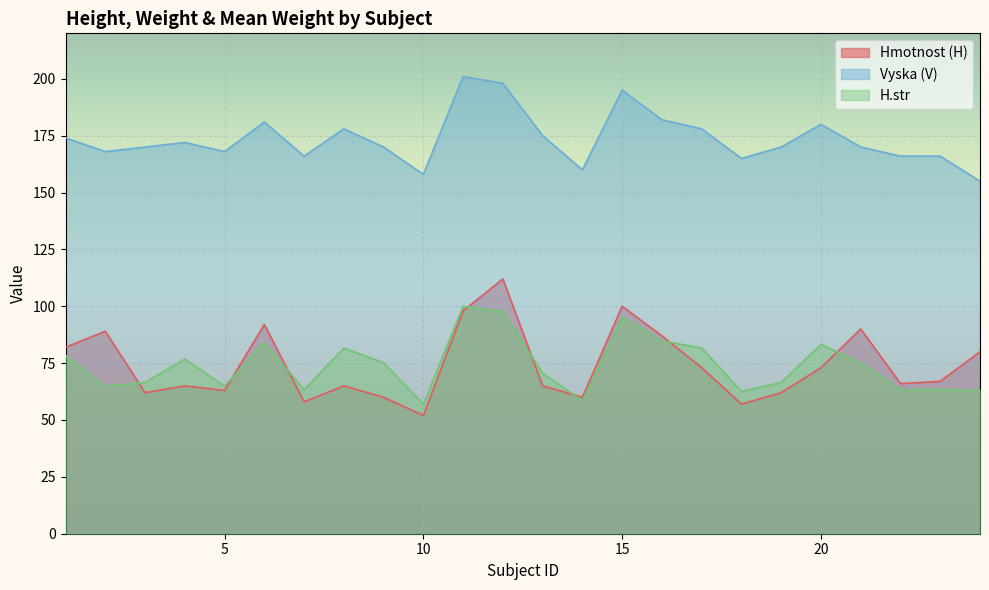

Where do Hmotnost (H) and H.str first cross each other?

2 and 3